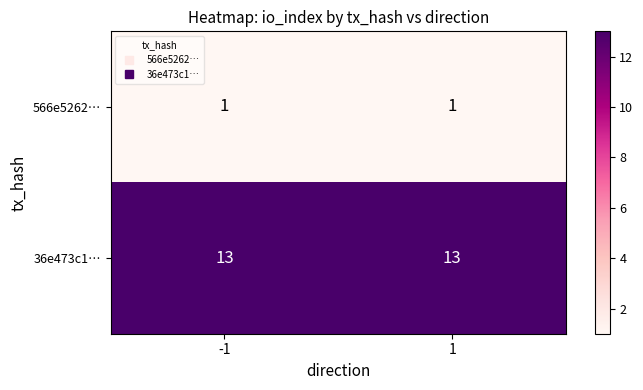

What is the maximum value shown in the chart?

13